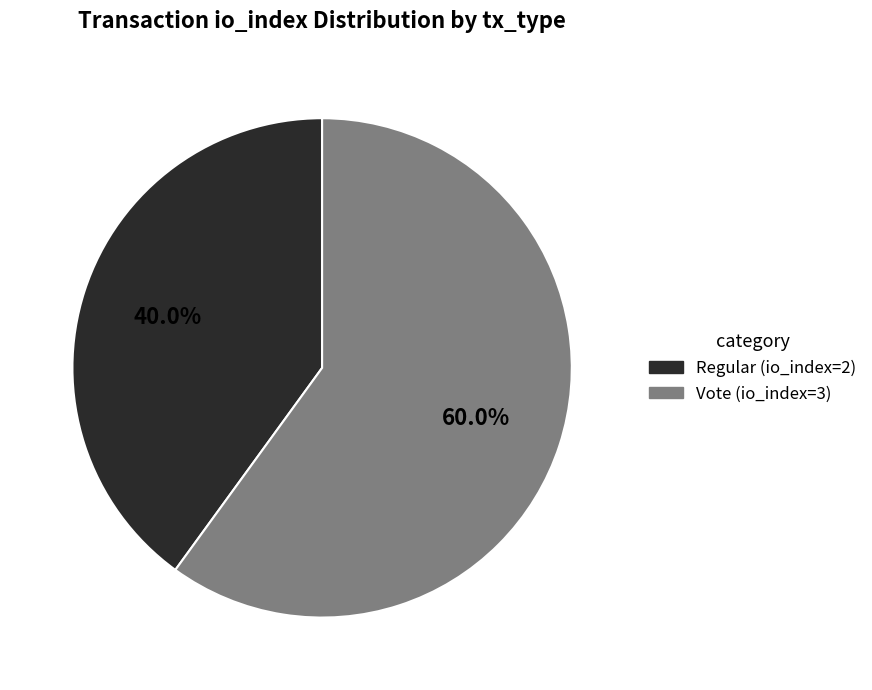

How many slices are in this pie chart?

2